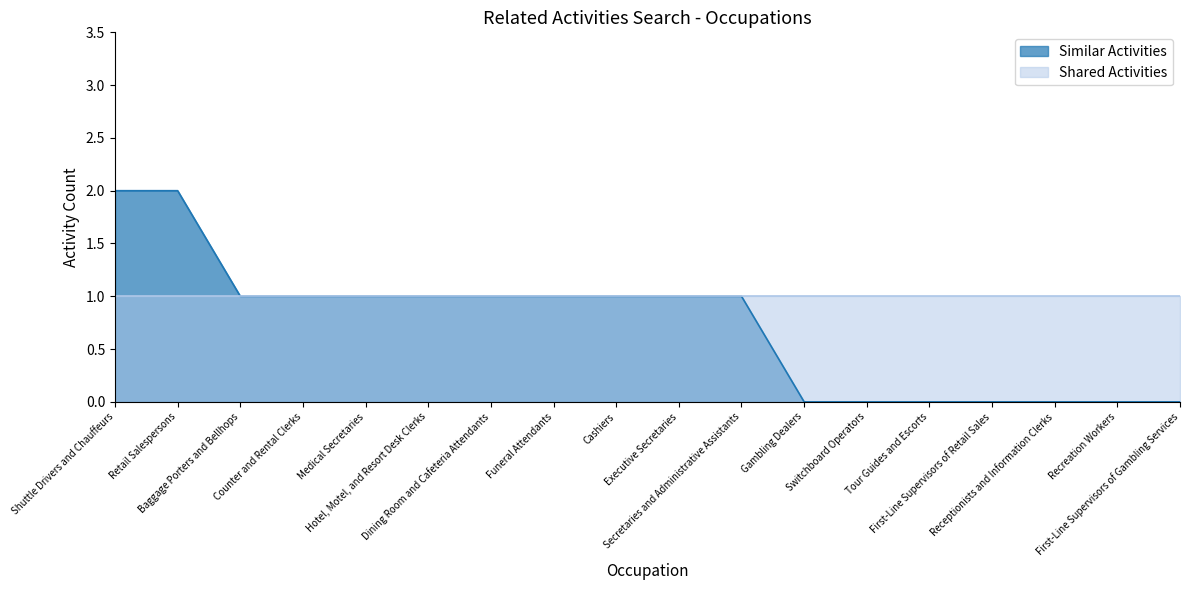

Rank the categories by value from lowest to highest.

Gambling Dealers, Switchboard Operators, Tour Guides and Escorts, First-Line Supervisors of Retail Sales, Receptionists and Information Clerks, Recreation Workers, First-Line Supervisors of Gambling Services, Baggage Porters and Bellhops, Counter and Rental Clerks, Medical Secretaries, Hotel, Motel, and Resort Desk Clerks, Dining Room and Cafeteria Attendants, Funeral Attendants, Cashiers, Executive Secretaries, Secretaries and Administrative Assistants, Shuttle Drivers and Chauffeurs, Retail Salespersons